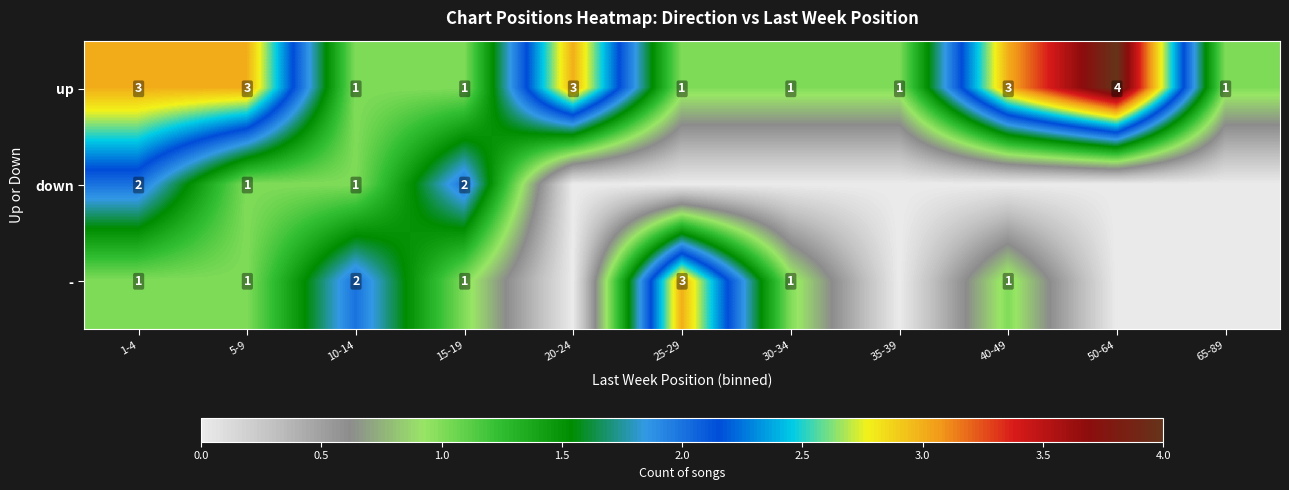

True or false: up has a value of 5 at 20-24.

False